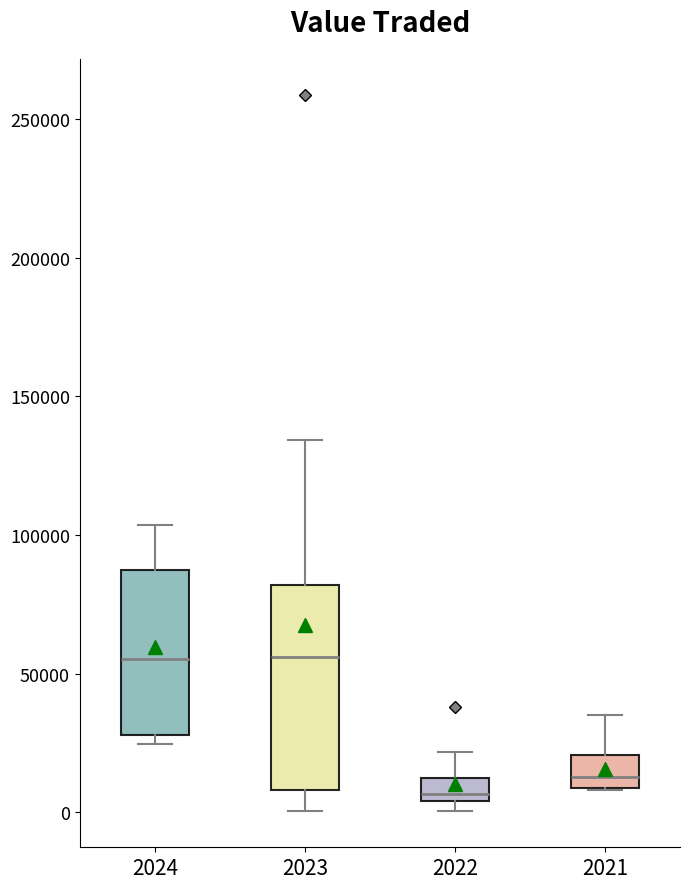

Reading left to right, transcribe this box plot: for each box, give where its median line is, the range the box spans, and where its two whiskers end, as read against the y-axis. The values are not printed on the chart, so give them approximately, as read against the axis.

2024: median 55000, box 30000 to 85000, whiskers 25000 to 105000
2023: median 55000, box 10000 to 80000, whiskers 0 to 135000
2022: median 5000 (just above the box's lower edge), box 5000 to 10000, whiskers 0 to 20000
2021: median 15000, box 10000 to 20000, whiskers 10000 to 35000